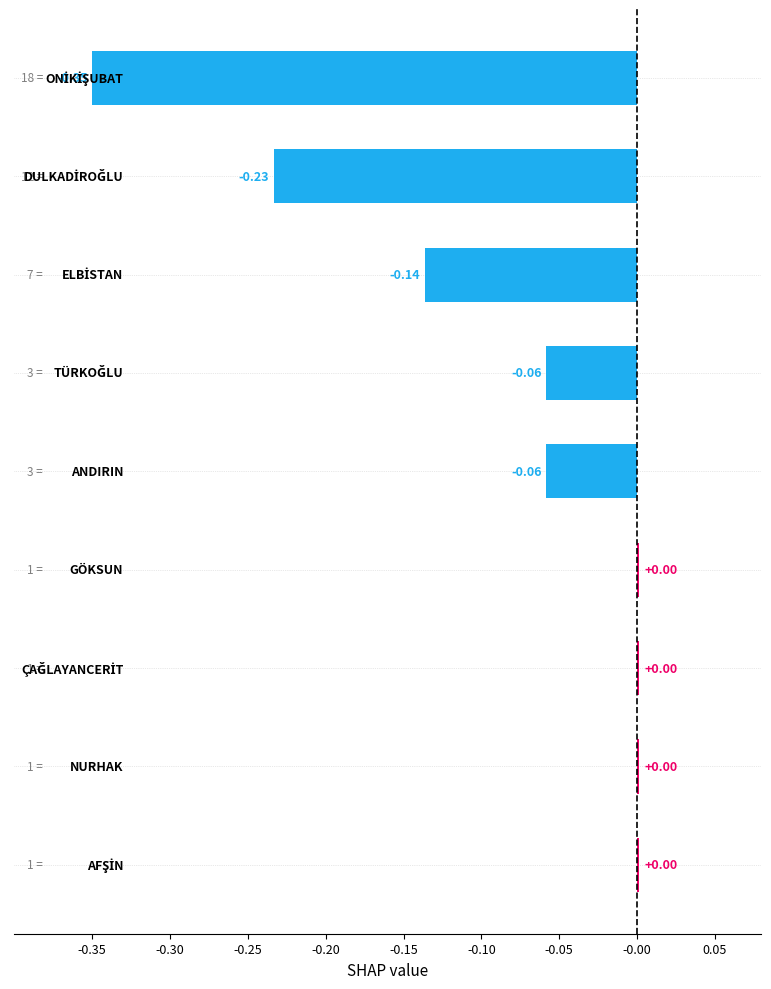

Does the chart contain any negative values?

Yes